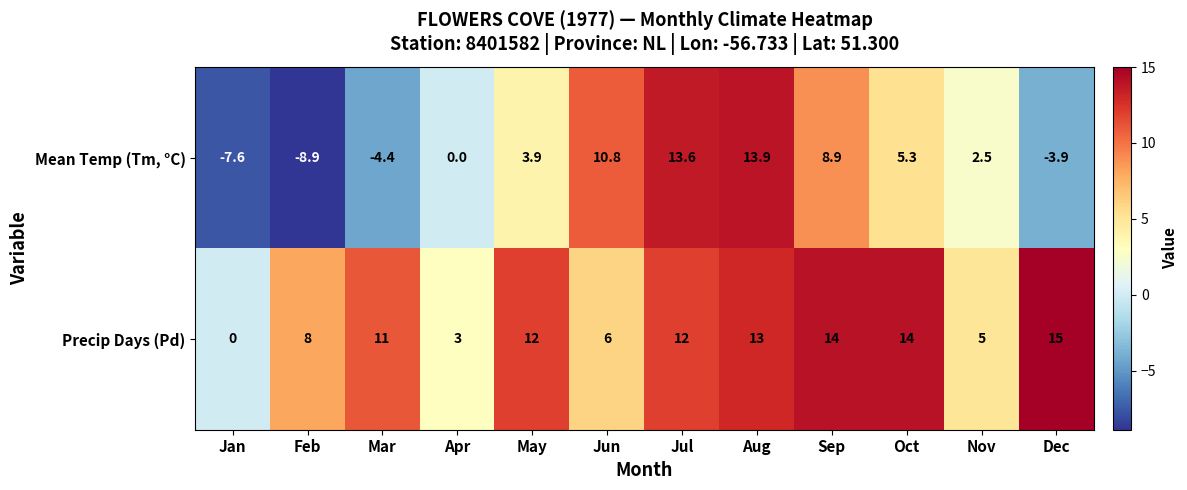

What is the sum of the Precip Days (Pd) values at Apr and Sep?

17.0